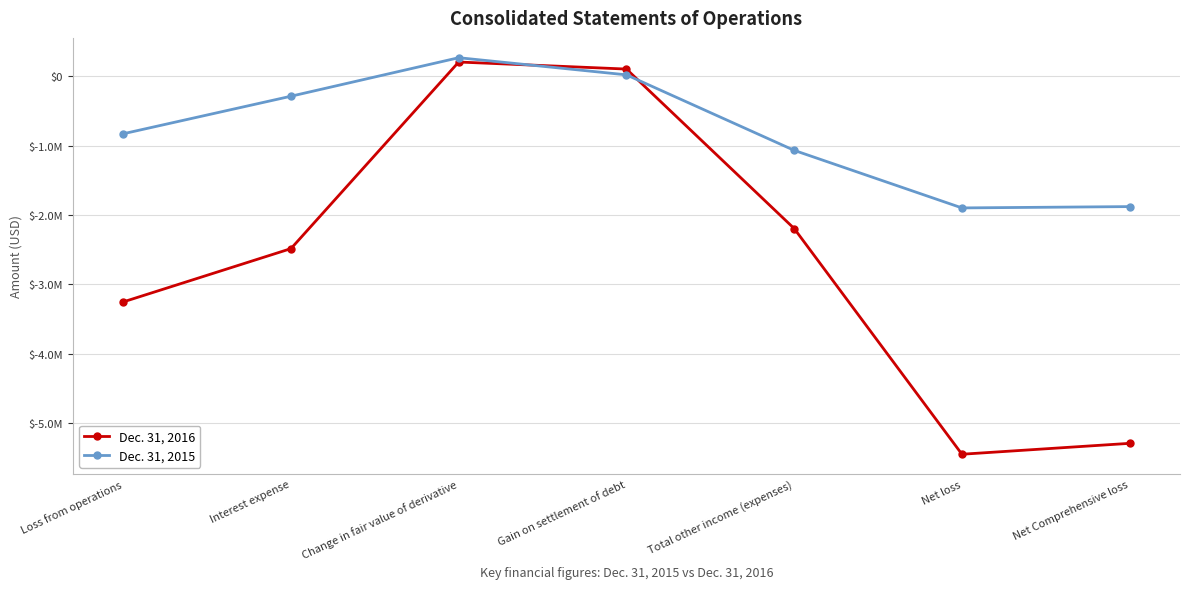

At which label is Dec. 31, 2016 closest to -2620400?

Interest expense